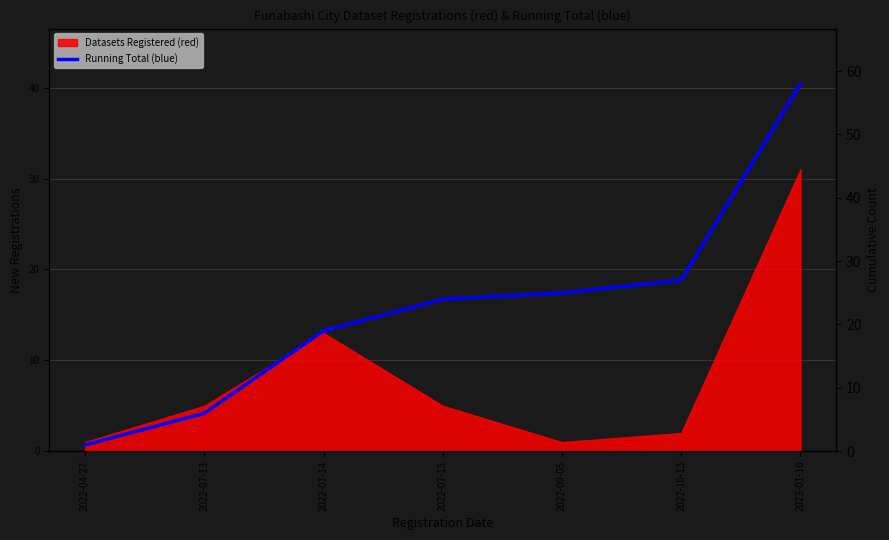

What is the maximum value shown in the chart?

58